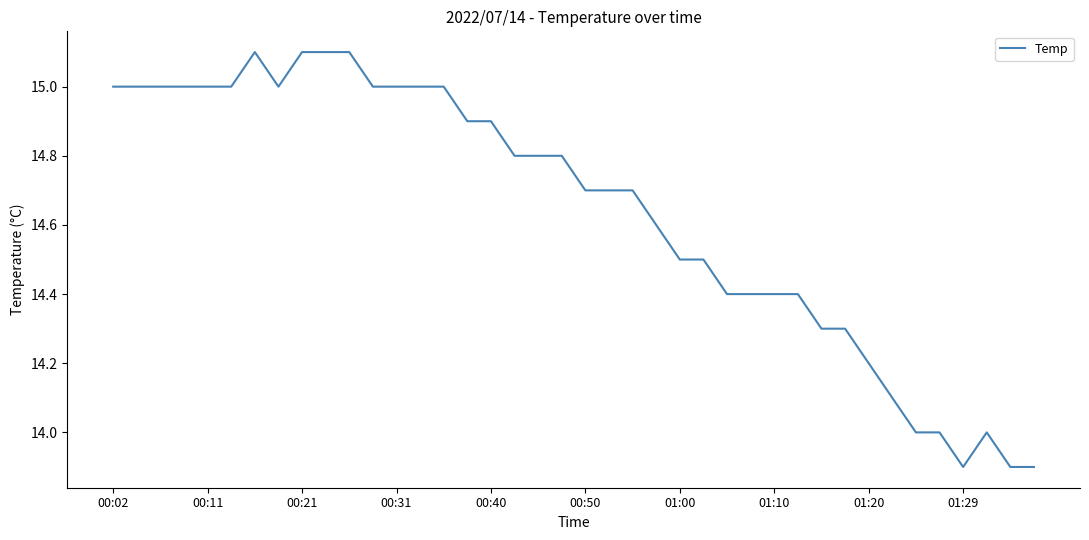

What is the maximum value shown in the chart?

15.1